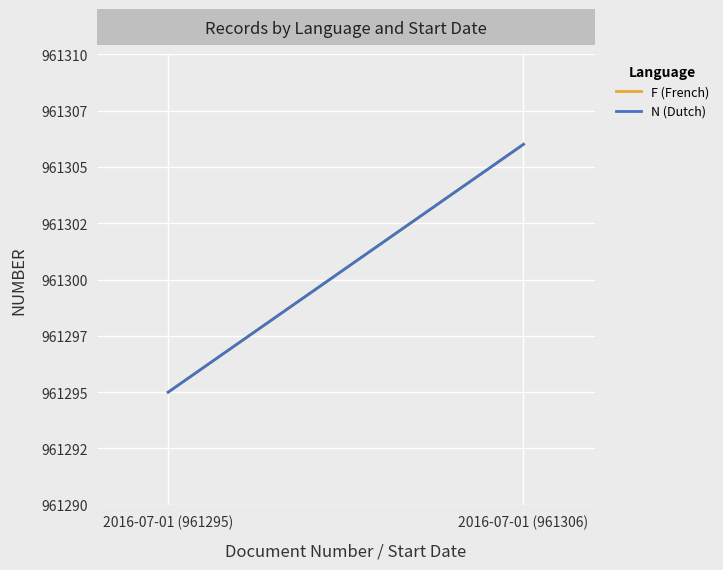

What are all the series names shown in the legend?

F (French), N (Dutch)